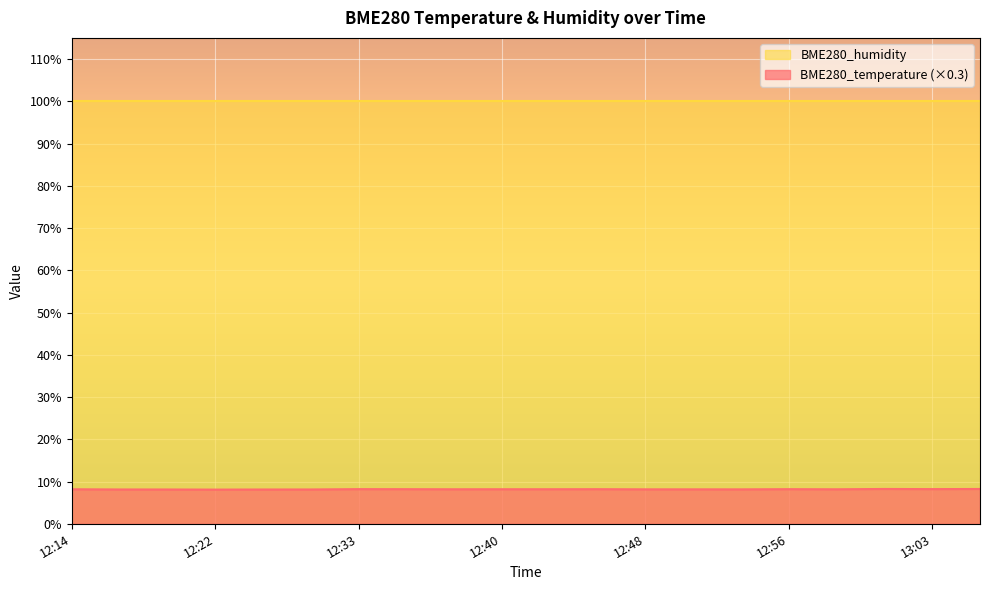

What is the label of the 5th point from the right?

12:56